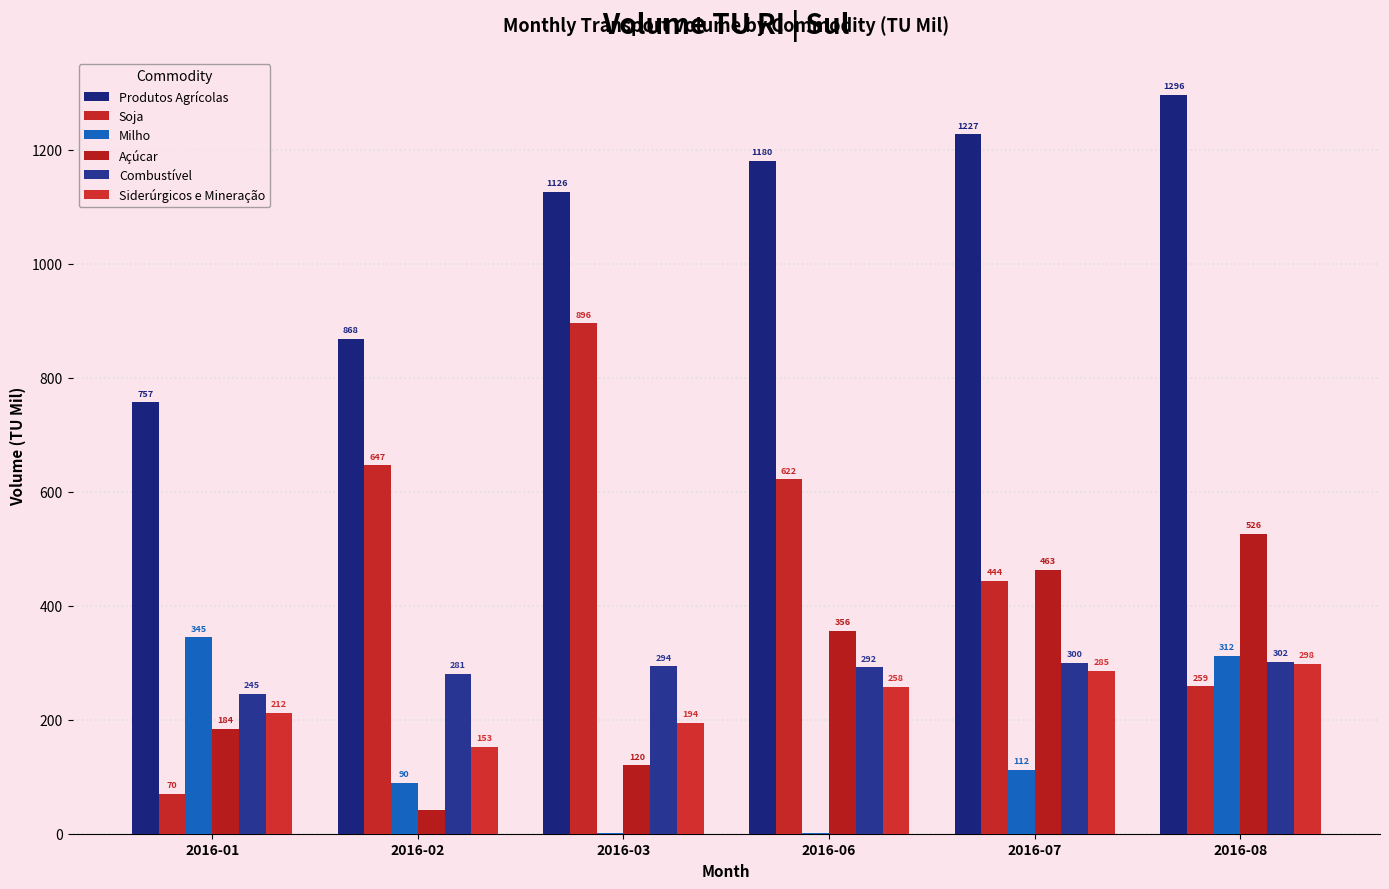

What is the total value across all series at 2016-02?

2080.5